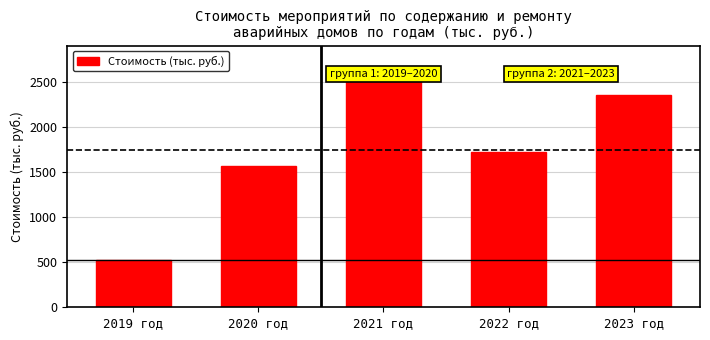

Reading left to right, transcribe all the data shown in this chart.

526.1	1573.5	2526.5	1727.7	2358.3